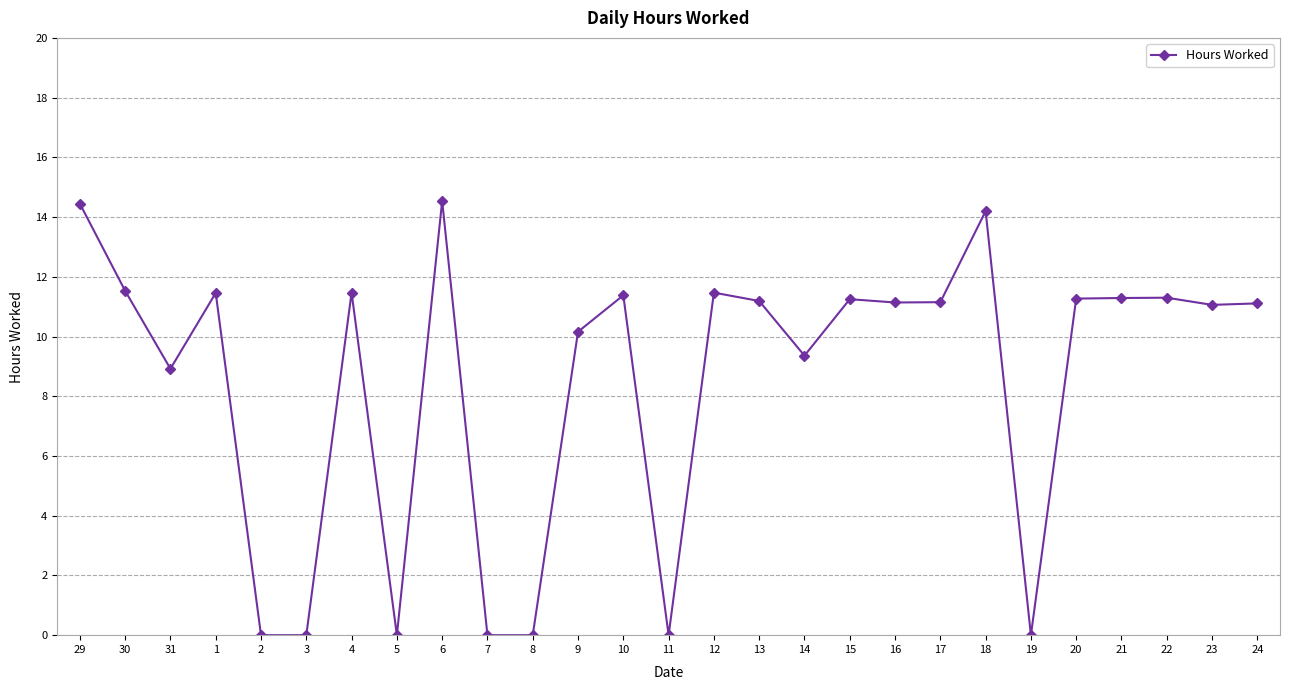

The chart shows a value of 3.3 at 29. True or false?

False